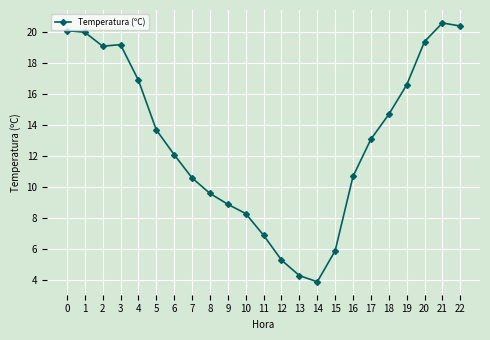

What is the sum of the values at 13 and 22?

24.7